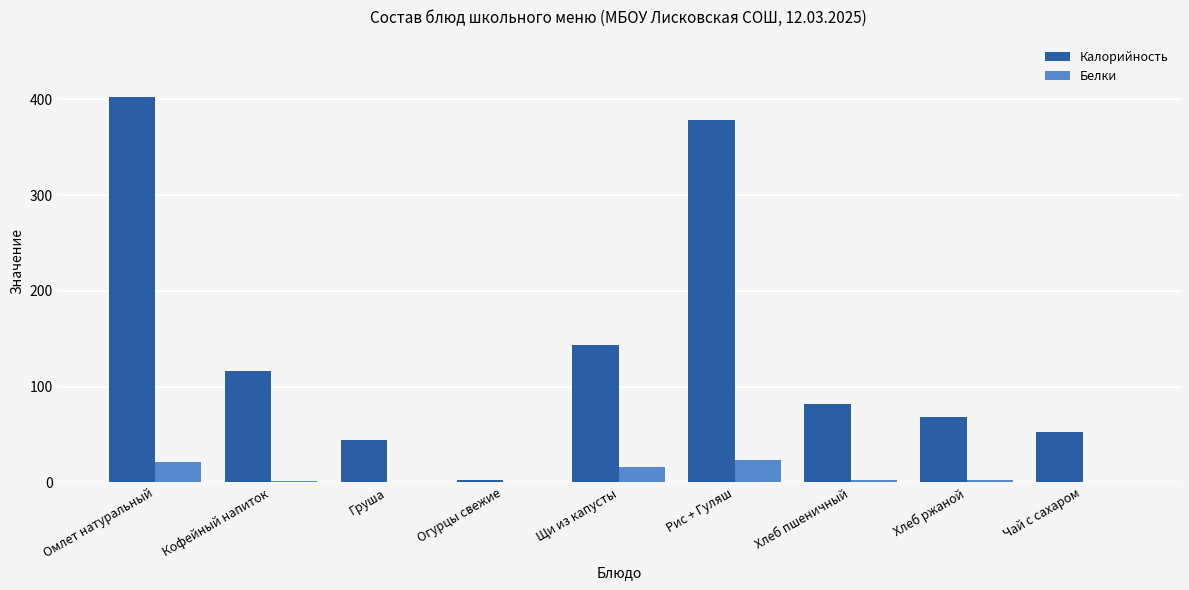

Where does the Белки series first go above 2?

Омлет натуральный